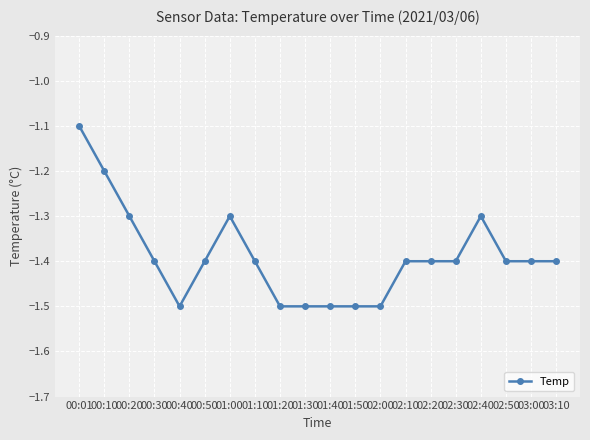

What position from the left is 01:20?

9